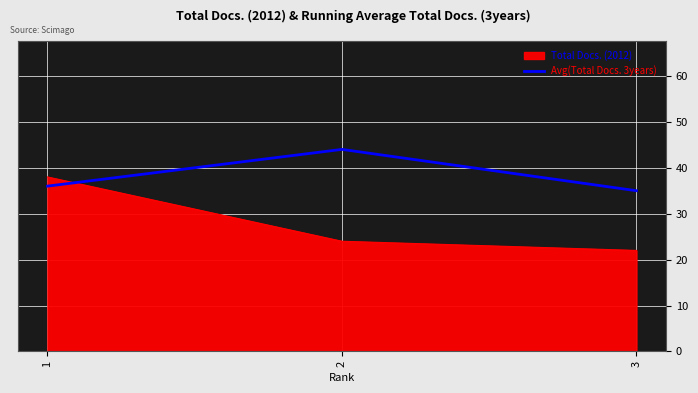

Which series changed the most between 1 and 2?

Total Docs. (2012)